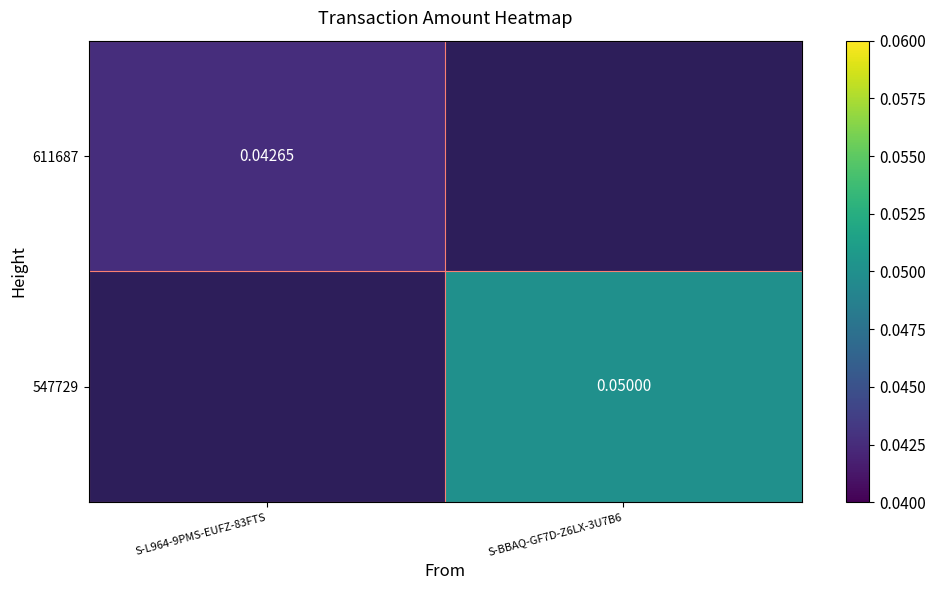

At S-BBAQ-GF7D-Z6LX-3U7B6, list the series in order from smallest to largest.

611687, 547729